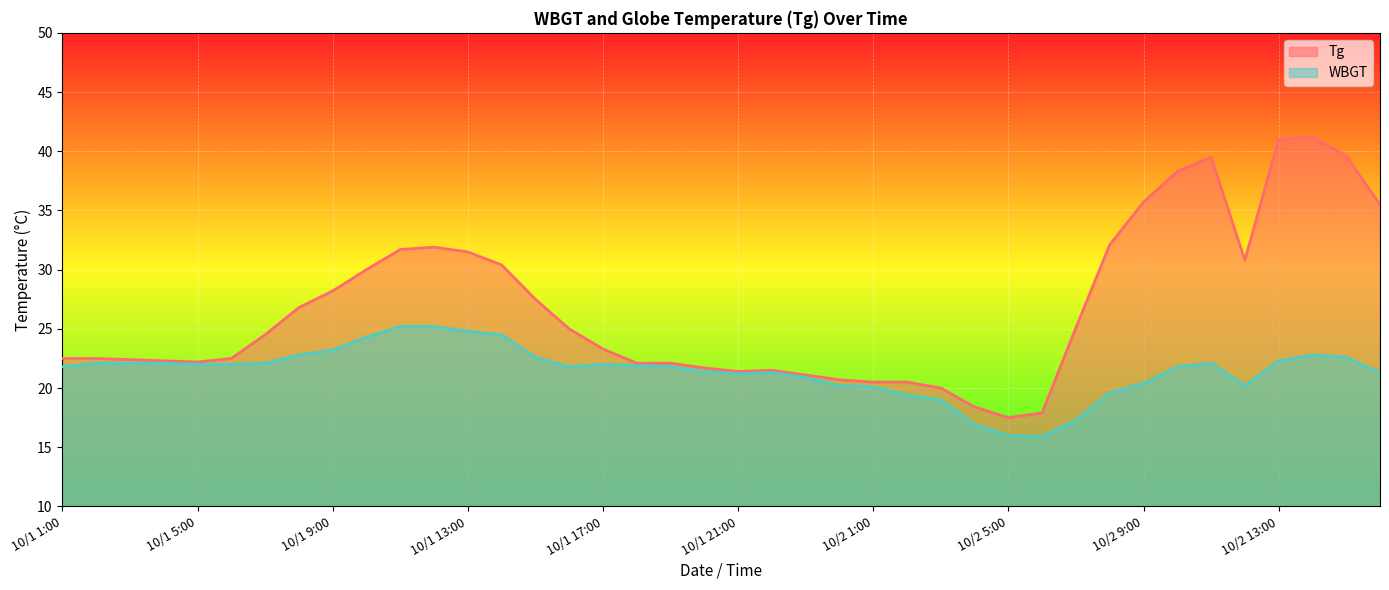

What is the maximum value for WBGT?

25.2